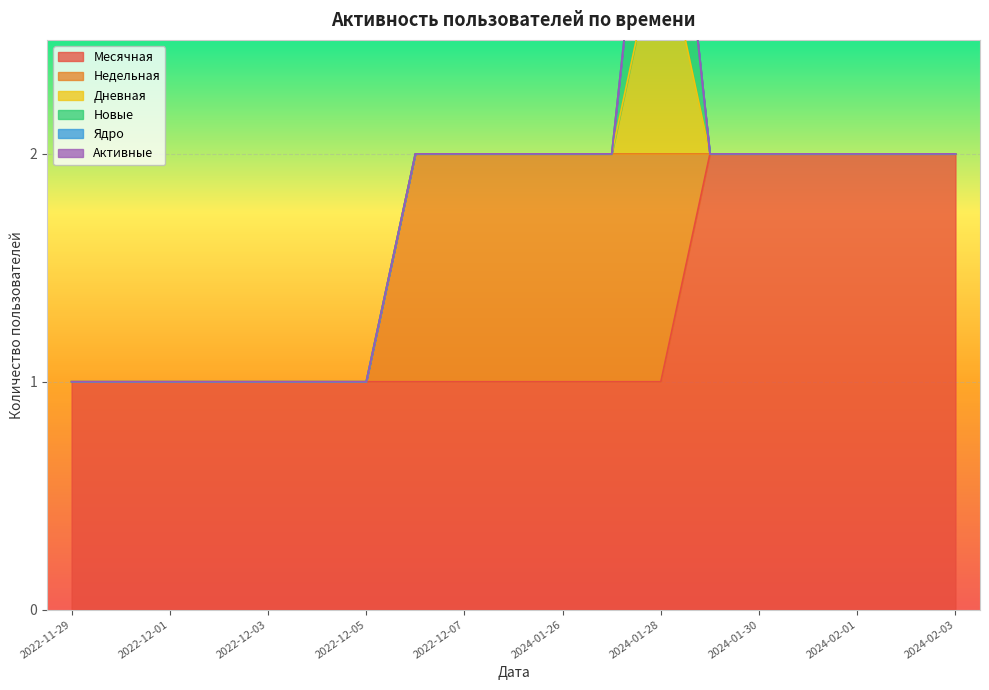

The value of Месячная at 2022-12-01 is 1. True or false?

True